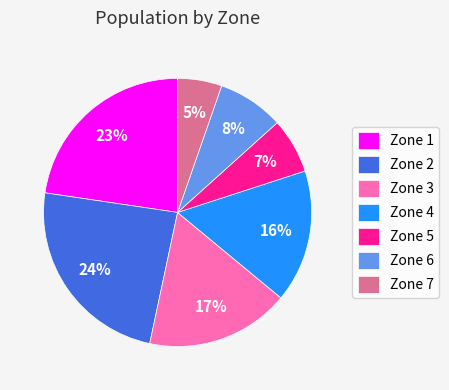

Is the sum of Zone 5 and Zone 1 greater than half?

No